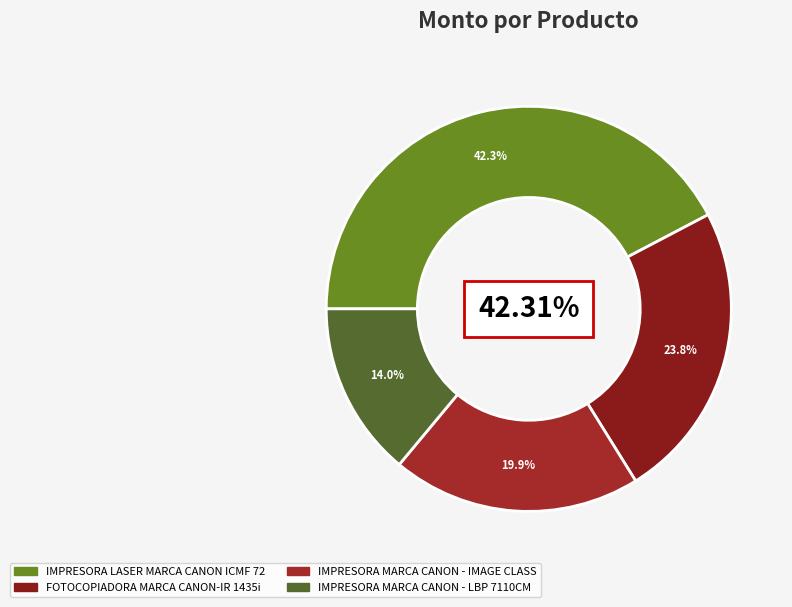

Rank the categories by value from highest to lowest.

IMPRESORA LASER MARCA CANON ICMF 729, FOTOCOPIADORA MARCA CANON-IR 1435i, IMPRESORA MARCA CANON - IMAGE CLASS MF, IMPRESORA MARCA CANON - LBP 7110CM